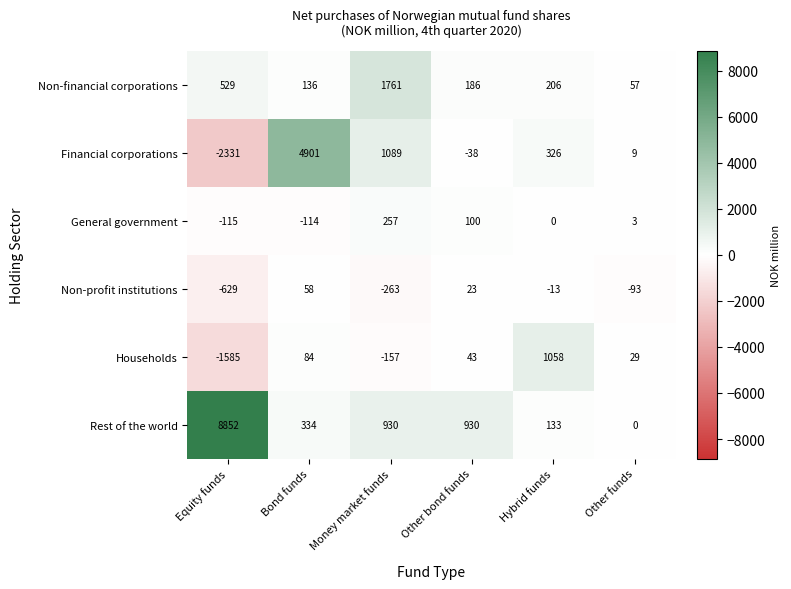

At Other bond funds, list the series in order from smallest to largest.

Financial corporations, Non-profit institutions, Households, General government, Non-financial corporations, Rest of the world